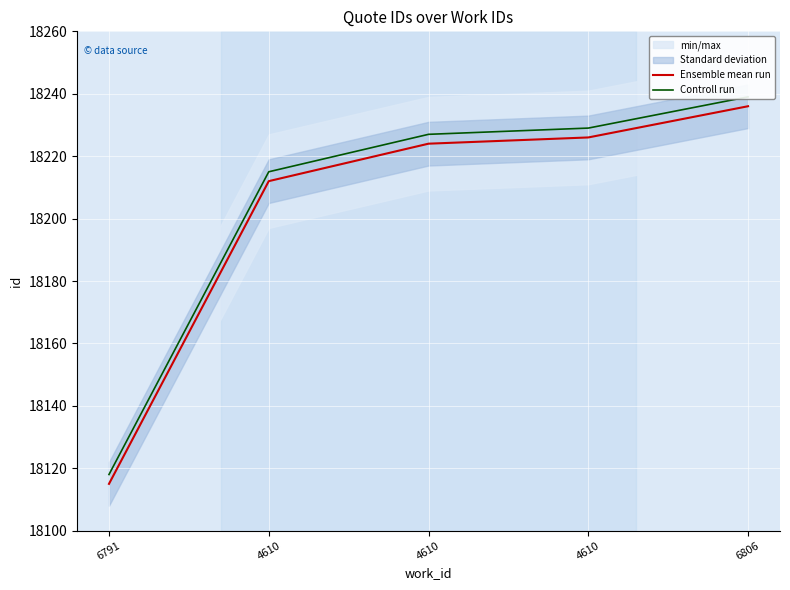

How many lines are shown in the chart?

2